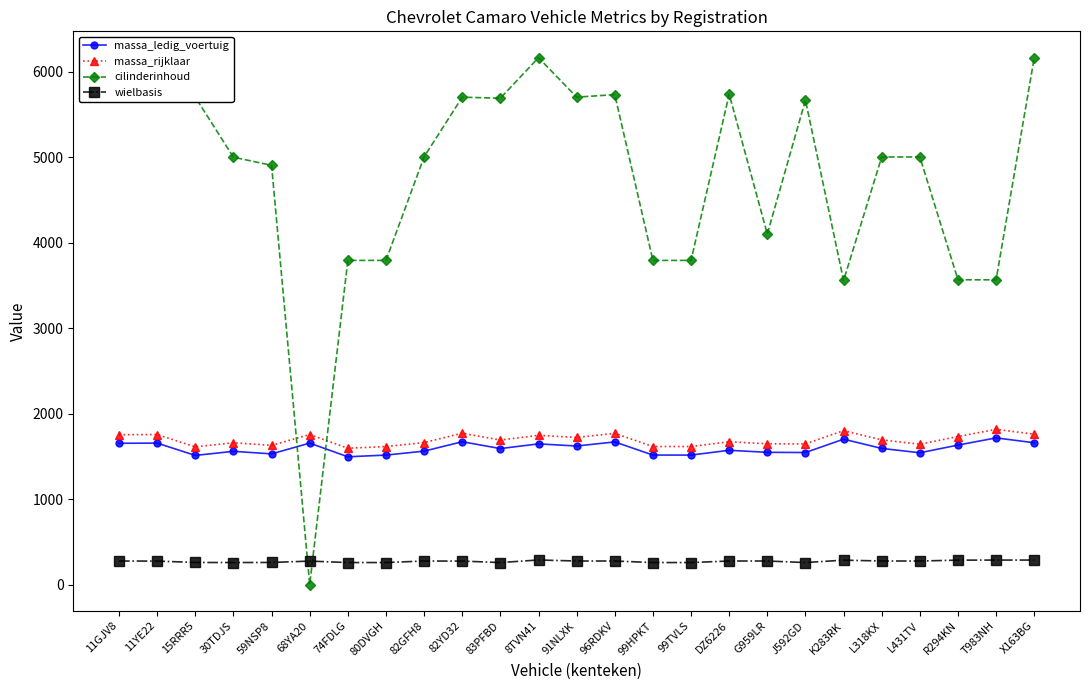

At R294KN, list the series in order from largest to smallest.

cilinderinhoud, massa_rijklaar, massa_ledig_voertuig, wielbasis